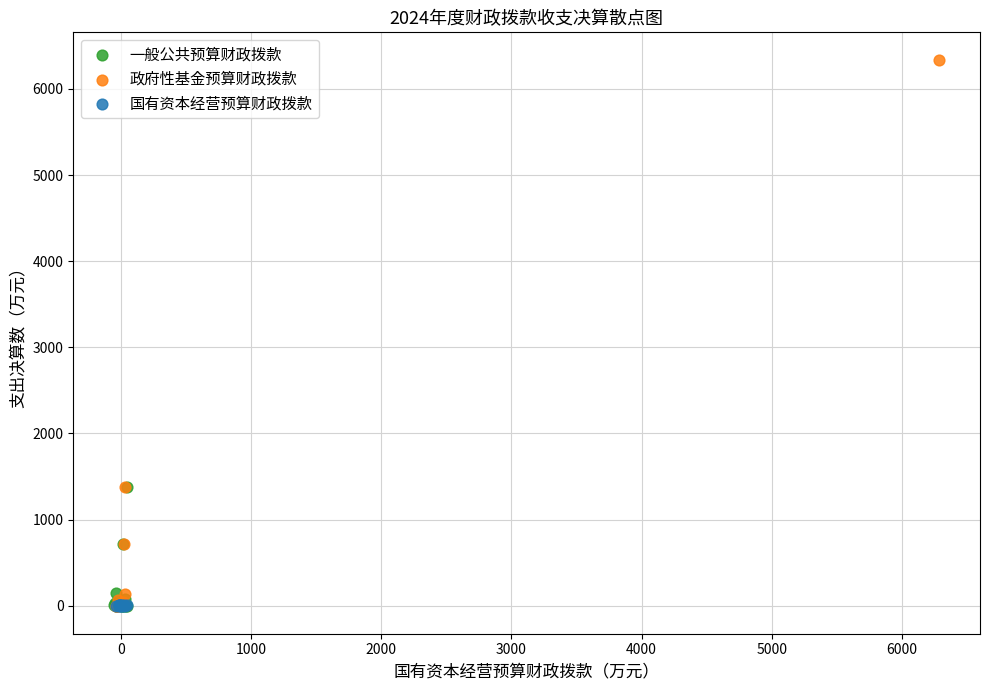

Which series has the largest Y range (max minus min)?

政府性基金预算财政拨款